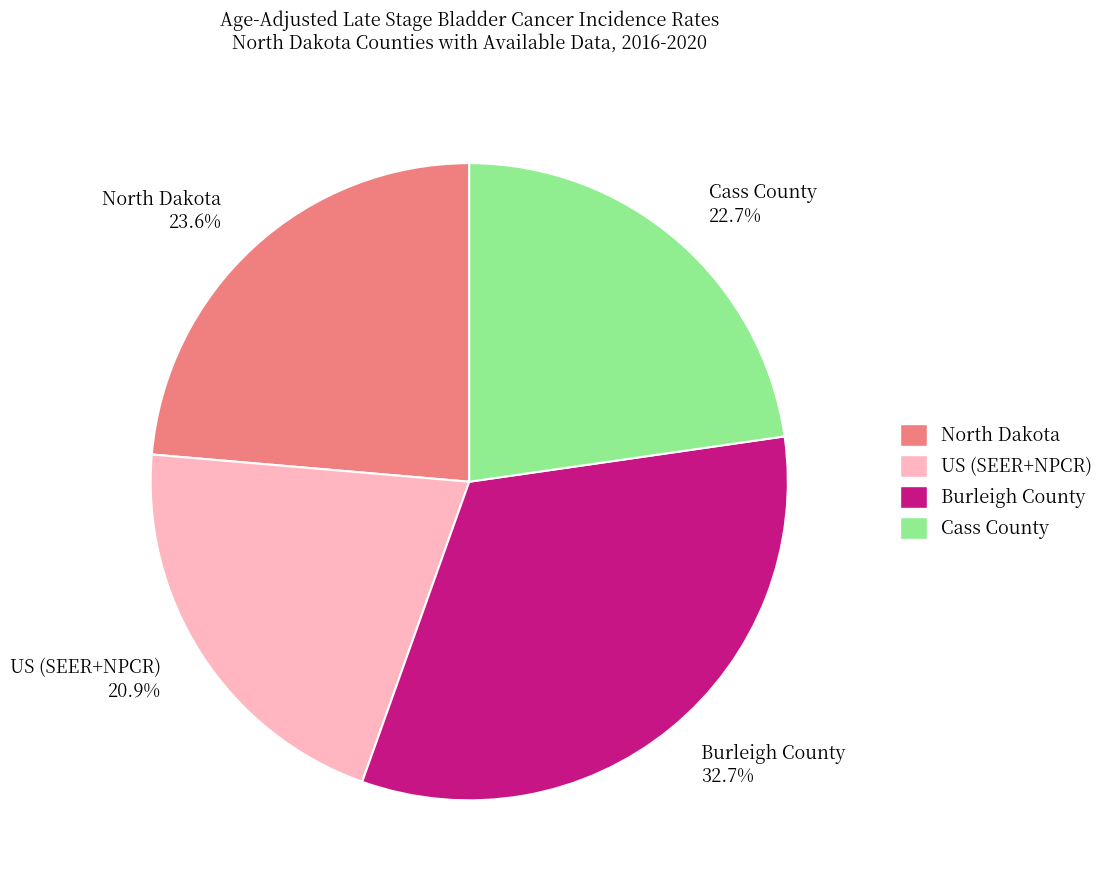

To the nearest percent, what is the average slice percentage?

25%